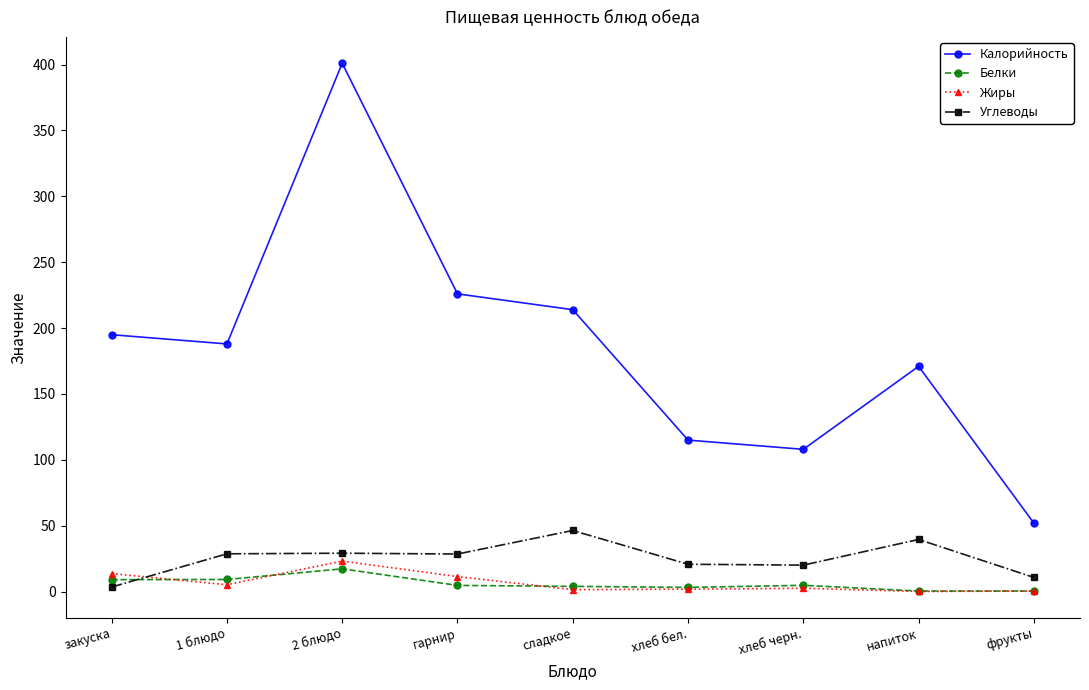

How many intersections are there between Углеводы and Жиры?

1